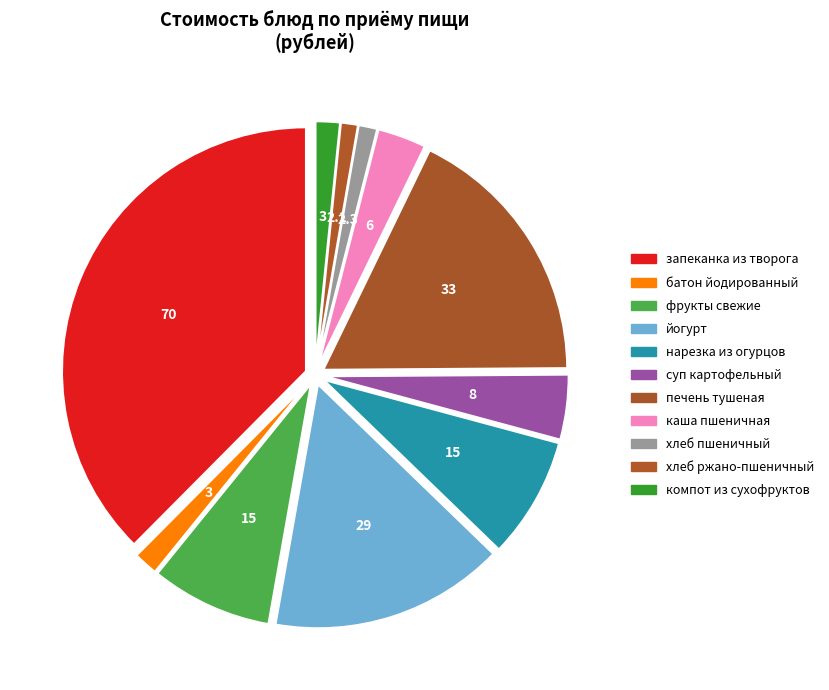

Count the number of slices in the pie.

11